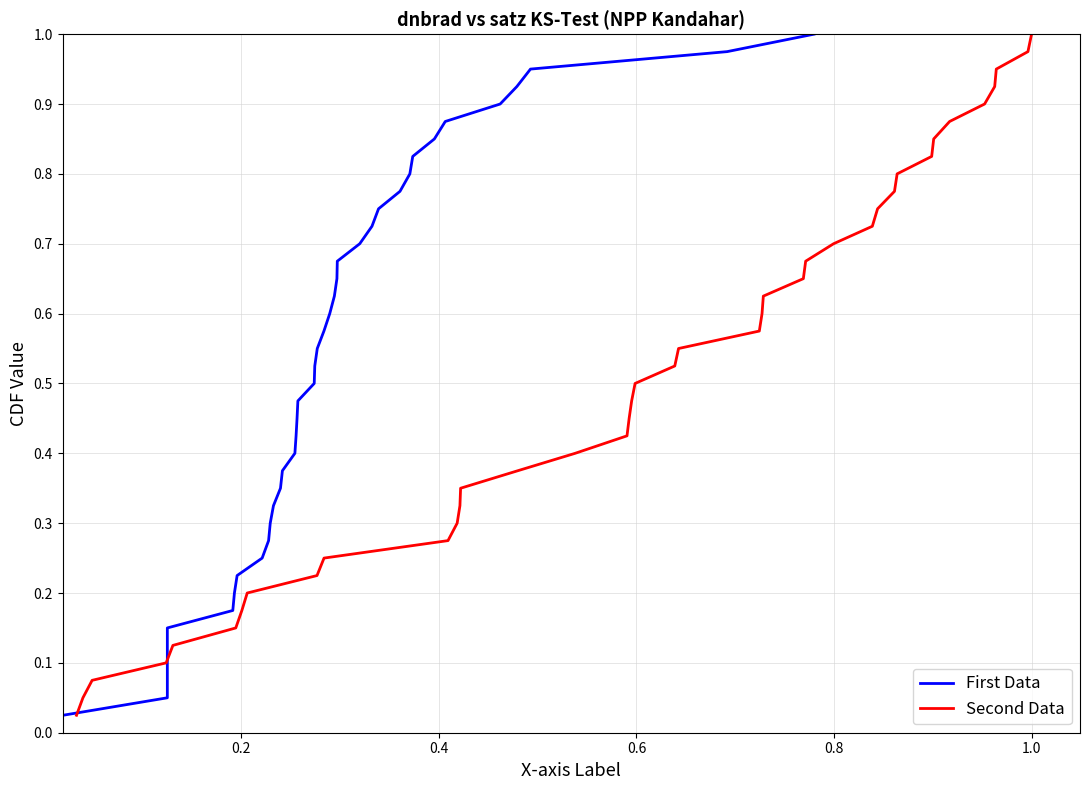

What is the difference between the maximum and minimum values in the Second Data series?

1.0